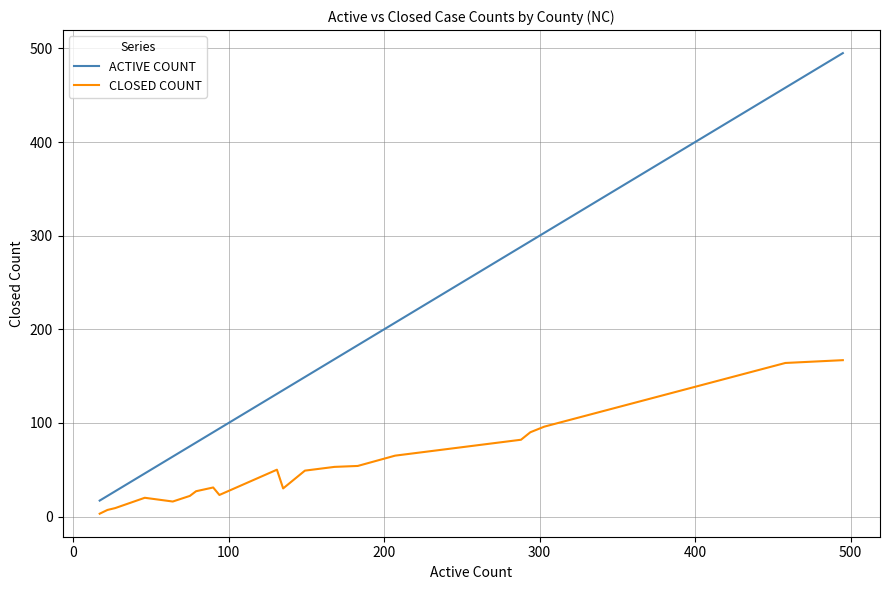

Which series has the largest total across all categories?

ACTIVE COUNT